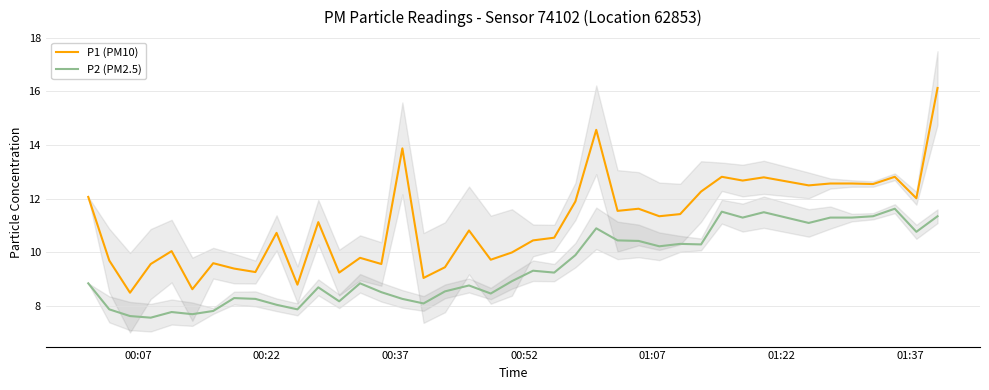

True or false: P1 (PM10) and P2 (PM2.5) intersect in this chart.

False